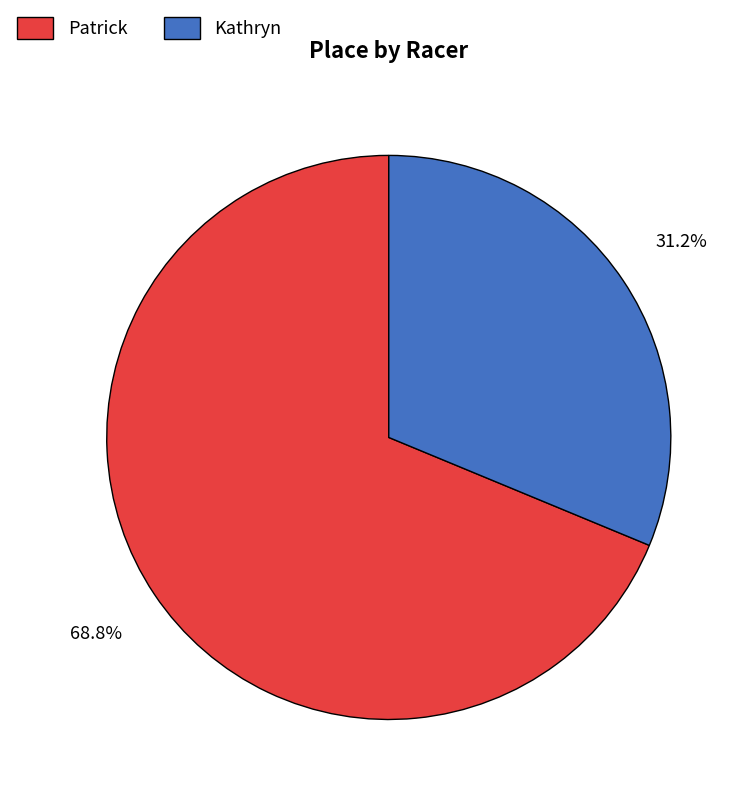

True or false: Patrick accounts for 54% of the total.

False